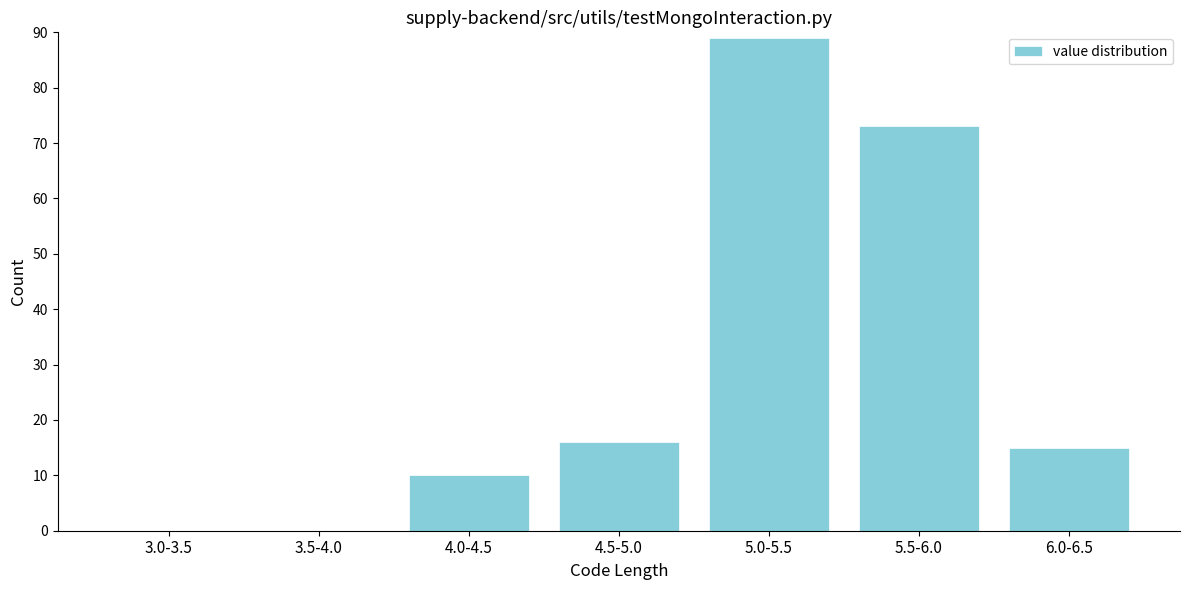

Reading right to left, transcribe all the data shown in this chart.

6.0-6.5=15	5.5-6.0=73	5.0-5.5=89	4.5-5.0=16	4.0-4.5=10	3.5-4.0=0	3.0-3.5=0